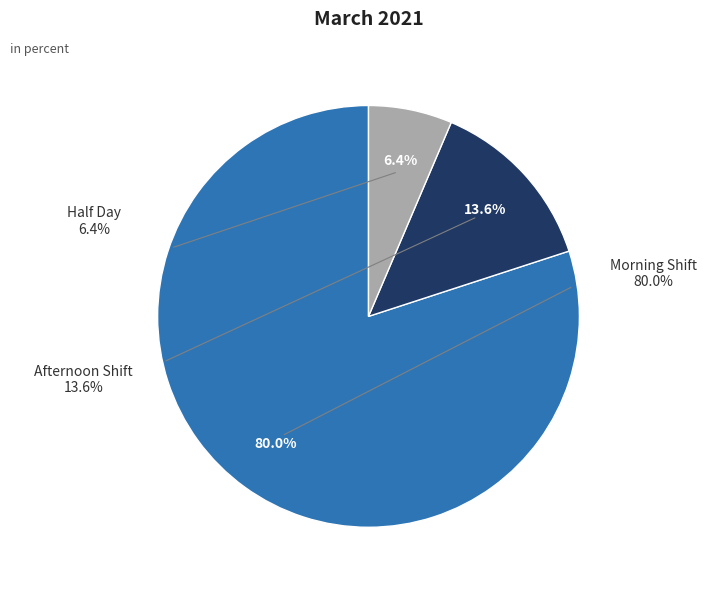

The Sat slice represents 1% of the pie. True or false?

False